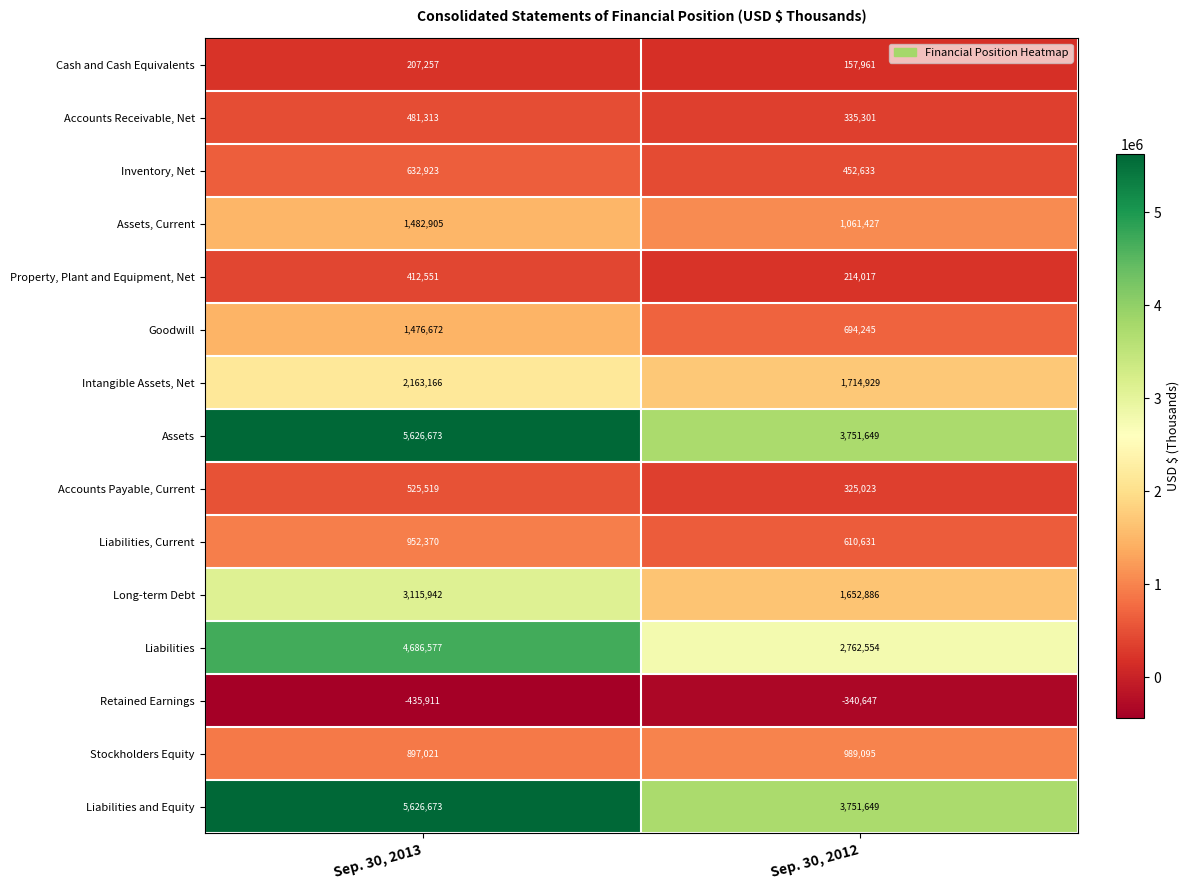

True or false: Retained Earnings has a value of -749439 at Sep. 30, 2013.

False